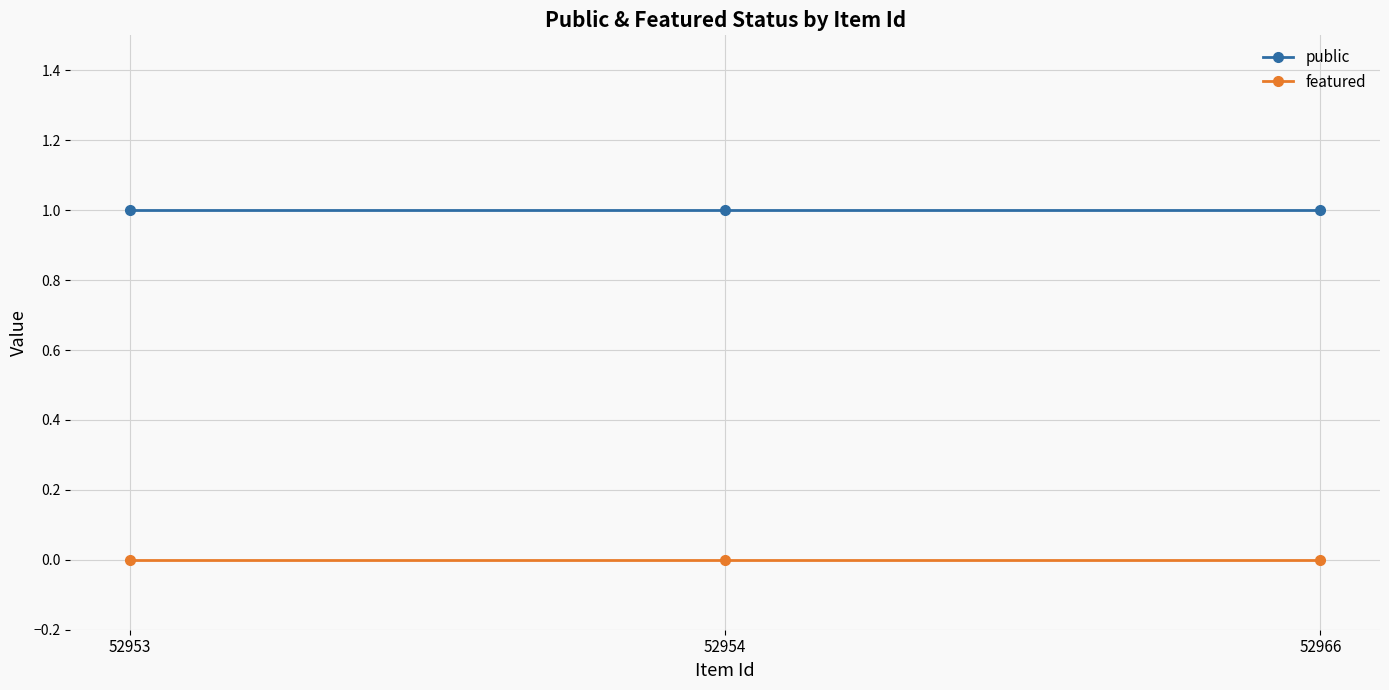

True or false: public has a value of 1 at 52954.

True